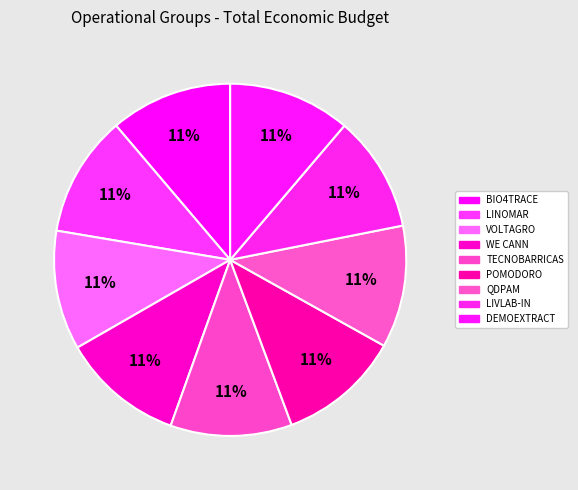

Which category has the biggest portion of the pie?

DEMOEXTRACT